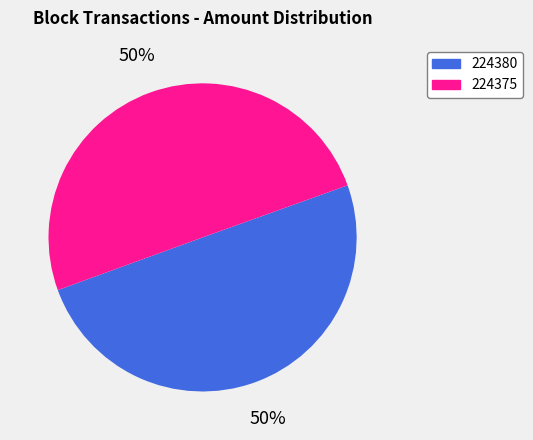

Is it true that 224375 is 36% of the pie?

False